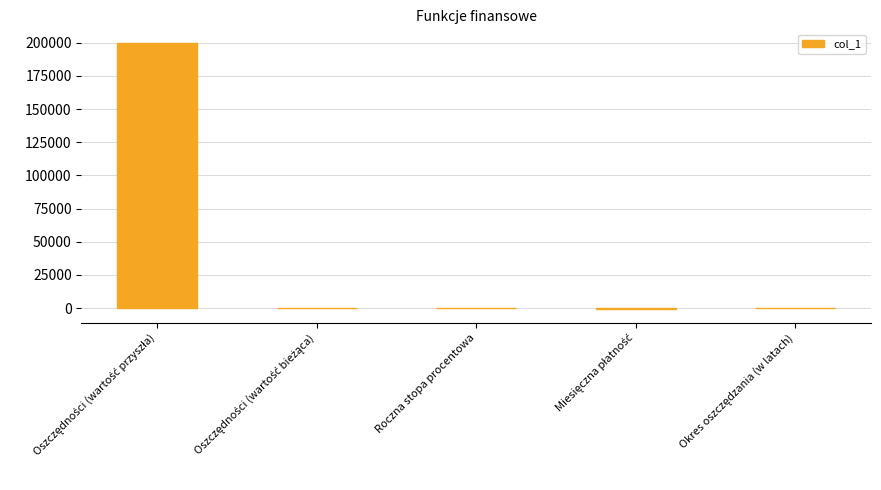

What is the maximum value shown in the chart?

200000.0